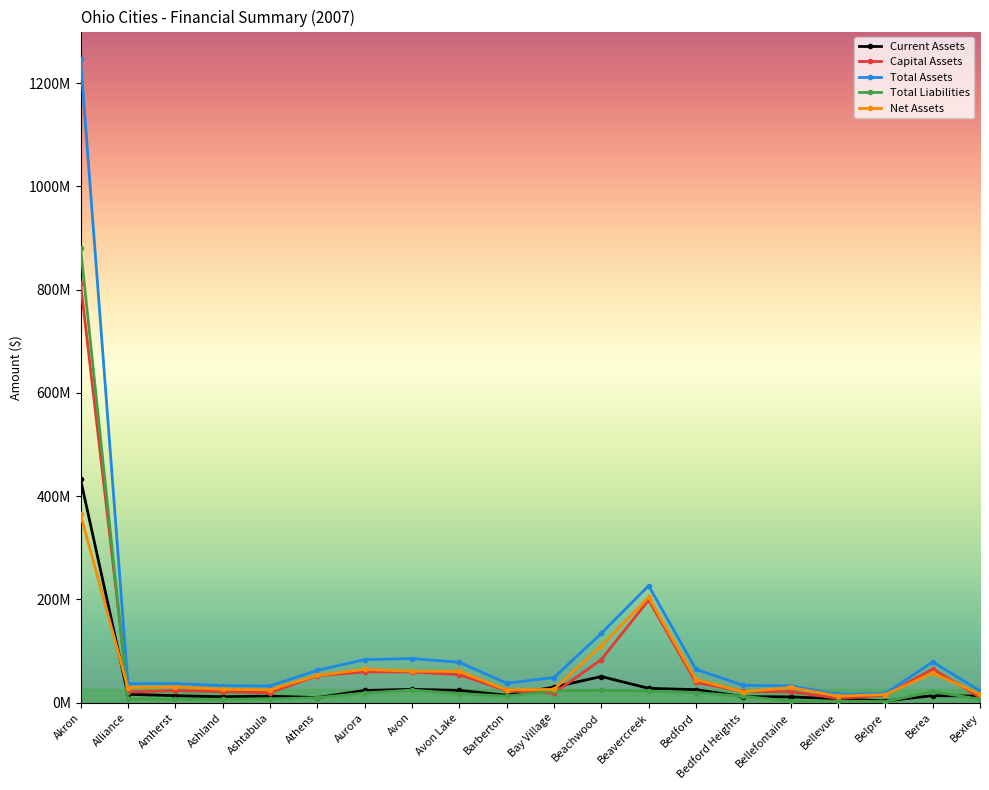

Between Ashtabula and Aurora, which is larger?

Aurora